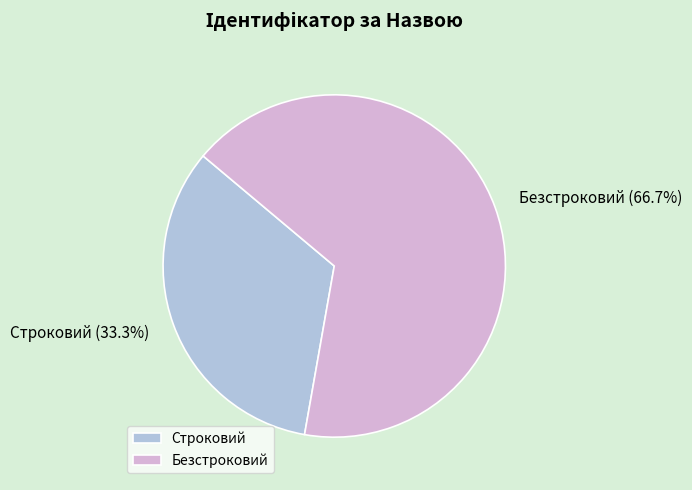

To the nearest percent, what is the combined percentage of Строковий and Безстроковий?

100%